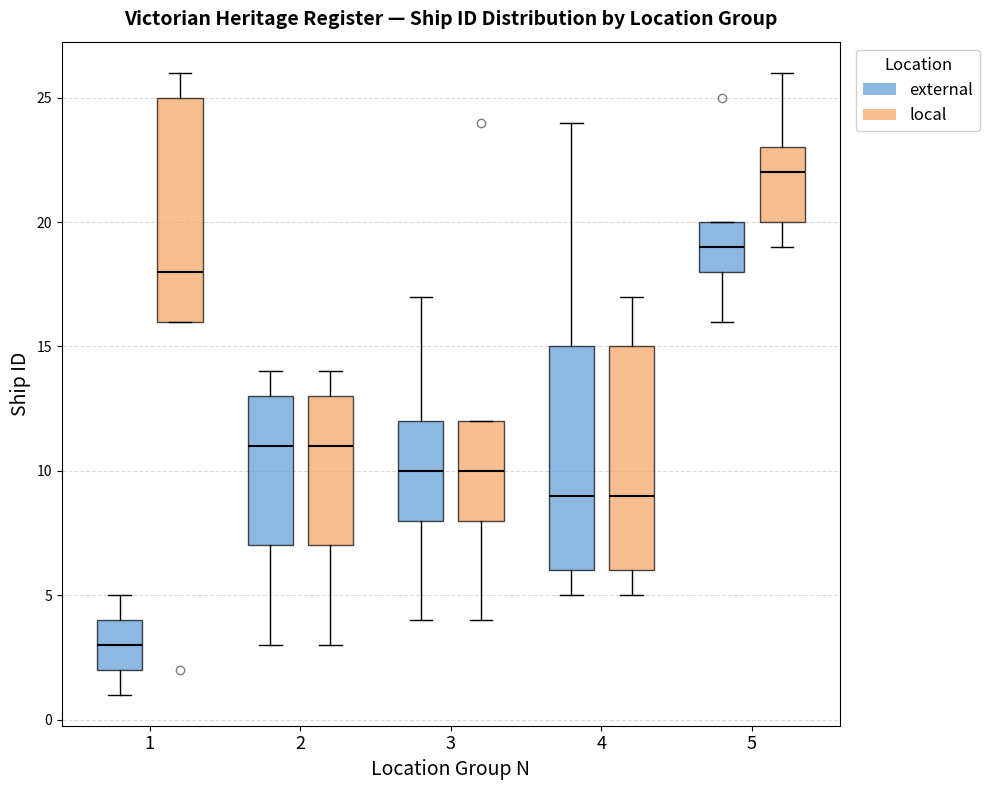

Reading left to right, transcribe this box plot: for each box, give where its median line is, the range the box spans, and where its two whiskers end, as read against the y-axis. The values are not printed on the chart, so give them approximately, as read against the axis.

1 (external): median 3, box 2 to 4, whiskers 1 to 5
1 (local): median 18, box 16 to 25, whiskers 16 to 26
2 (external): median 11, box 7 to 13, whiskers 3 to 14
2 (local): median 11, box 7 to 13, whiskers 3 to 14
3 (external): median 10, box 8 to 12, whiskers 4 to 17
3 (local): median 10, box 8 to 12, whiskers 4 to 12
4 (external): median 9, box 6 to 15, whiskers 5 to 24
4 (local): median 9, box 6 to 15, whiskers 5 to 17
5 (external): median 19, box 18 to 20, whiskers 16 to 20
5 (local): median 22, box 20 to 23, whiskers 19 to 26